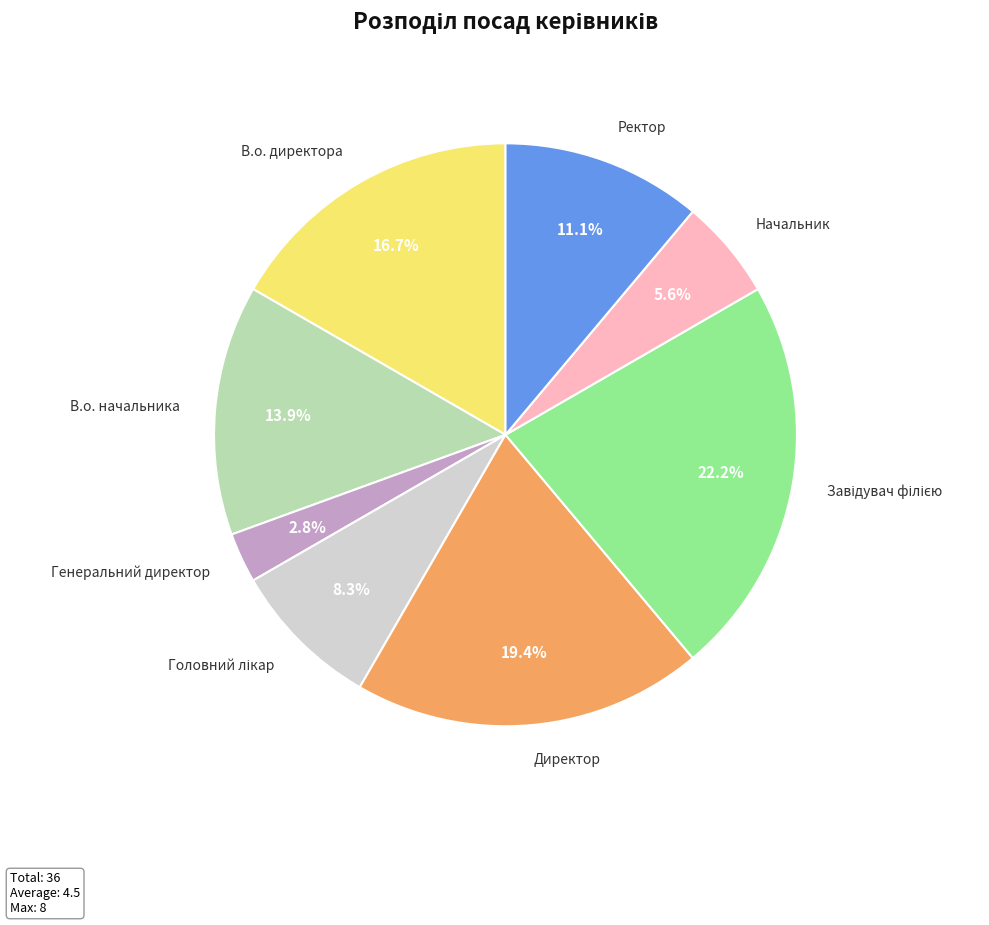

What portion of the pie excludes Директор?

80.6%